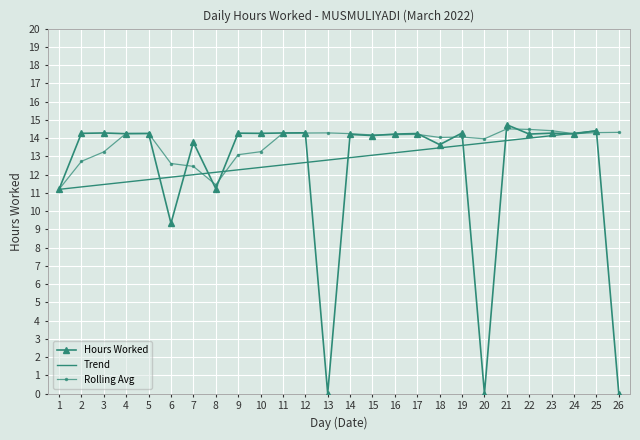

What is the greatest value displayed?

14.7